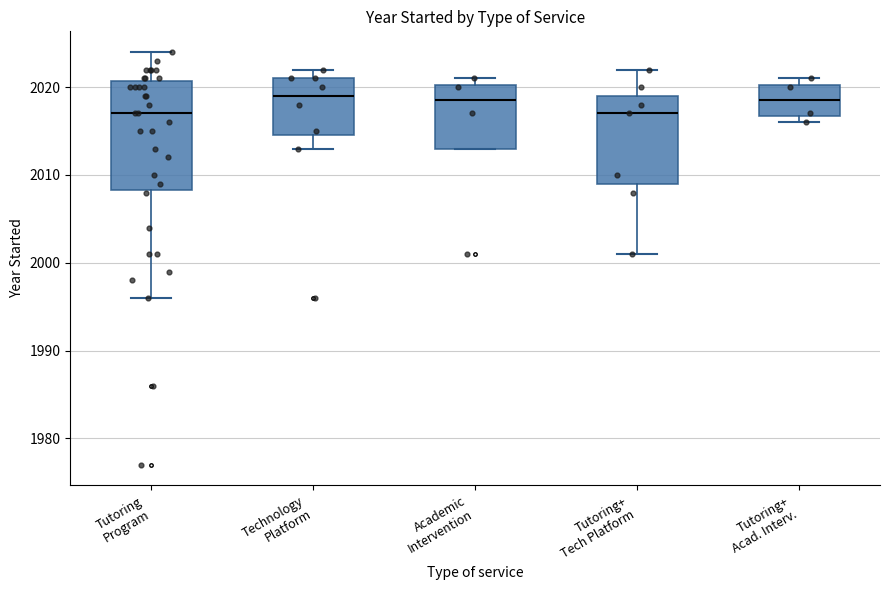

Reading left to right, transcribe this box plot: for each box, give where its median line is, the range the box spans, and where its two whiskers end, as read against the y-axis. The values are not printed on the chart, so give them approximately, as read against the axis.

Tutoring Program: median 2017, box 2008 to 2021, whiskers 1996 to 2024
Technology Platform: median 2019, box 2015 to 2021, whiskers 2013 to 2022
Academic Intervention: median 2019, box 2013 to 2020, whiskers 2013 to 2021
Tutoring+ Tech Platform: median 2017, box 2009 to 2019, whiskers 2001 to 2022
Tutoring+ Acad. Interv.: median 2019, box 2017 to 2020, whiskers 2016 to 2021